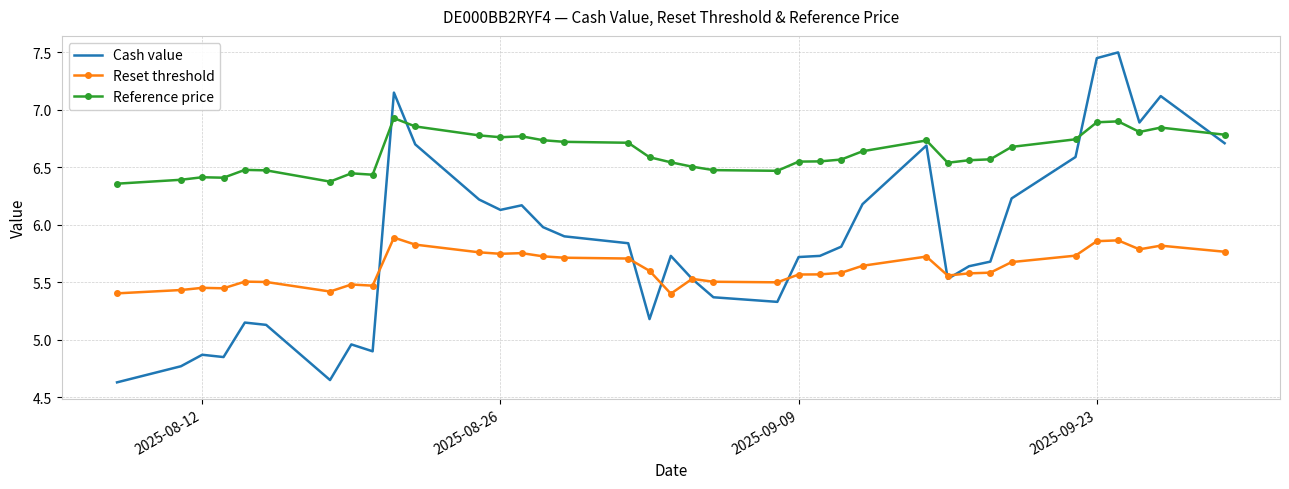

True or false: Cash value and Reference price intersect in this chart.

True